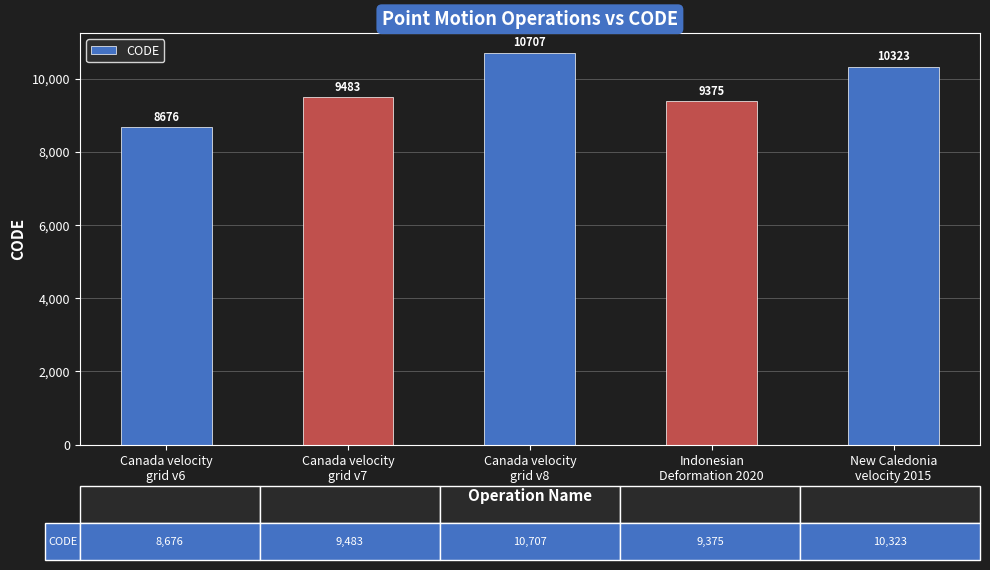

What is the difference between the values at New Caledonia
velocity 2015 and Canada velocity
grid v6?

1647